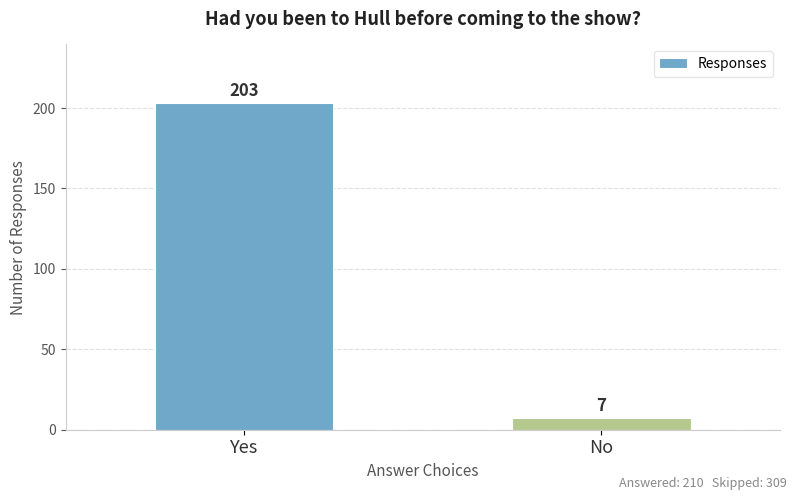

Count the values in the range 7 to 203.

2